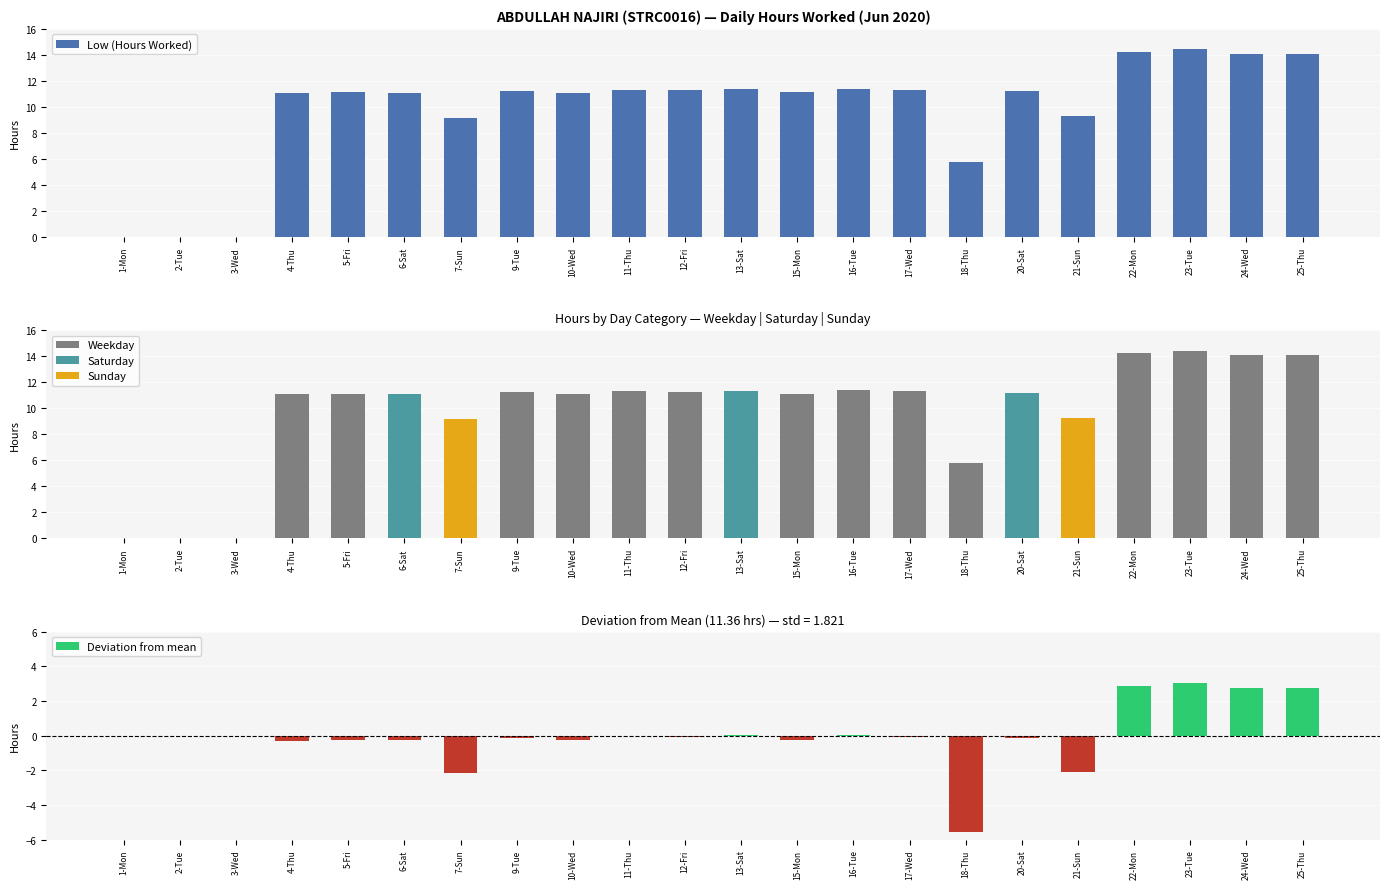

What is the minimum value for Deviation from mean?

-5.6